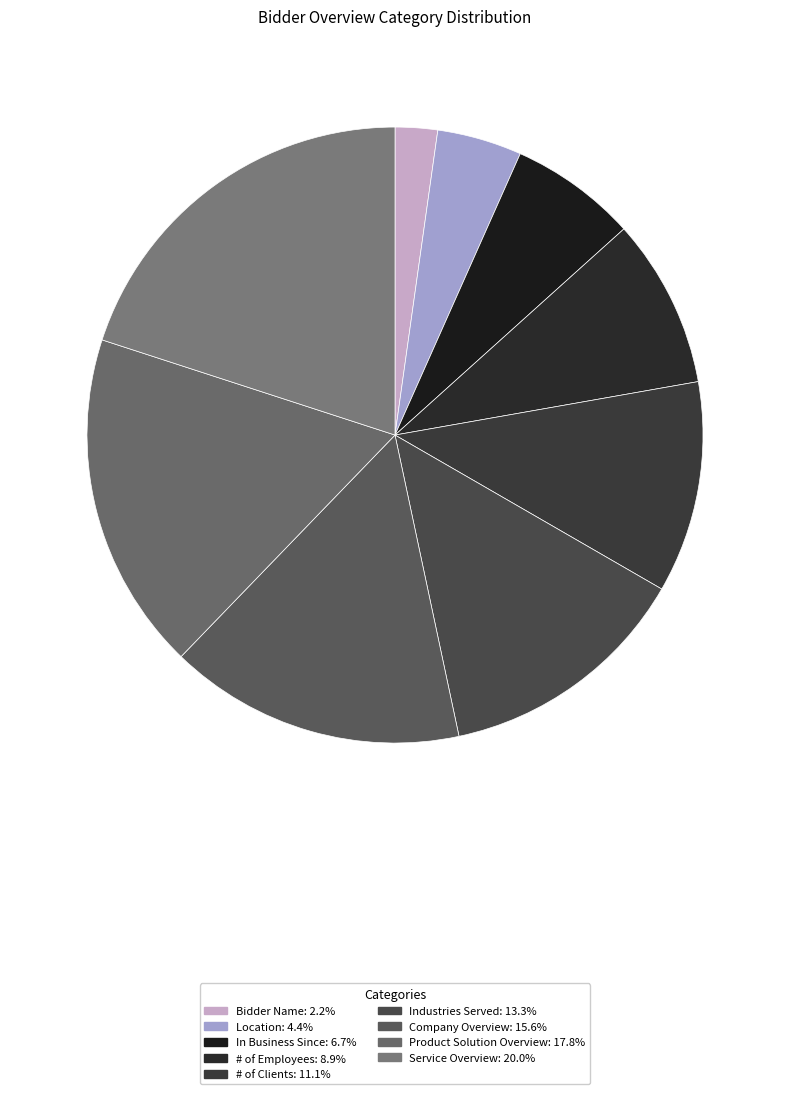

Is there any slice that represents more than half of the pie?

No